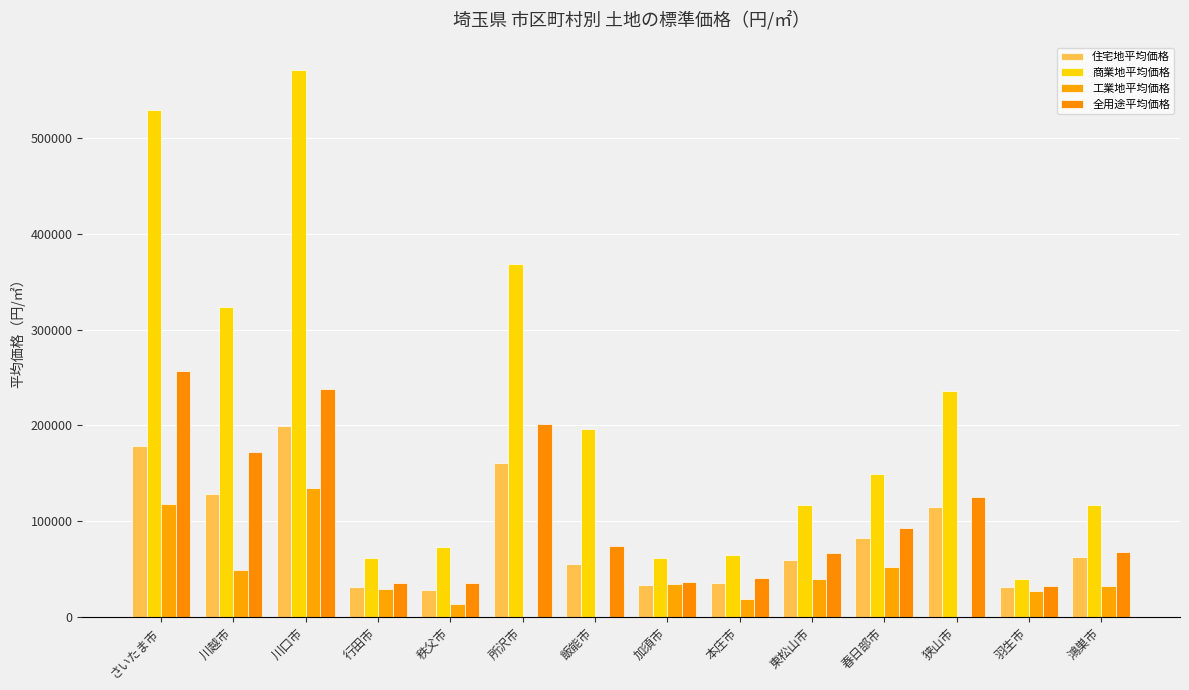

Which series has the widest spread of values?

商業地平均価格